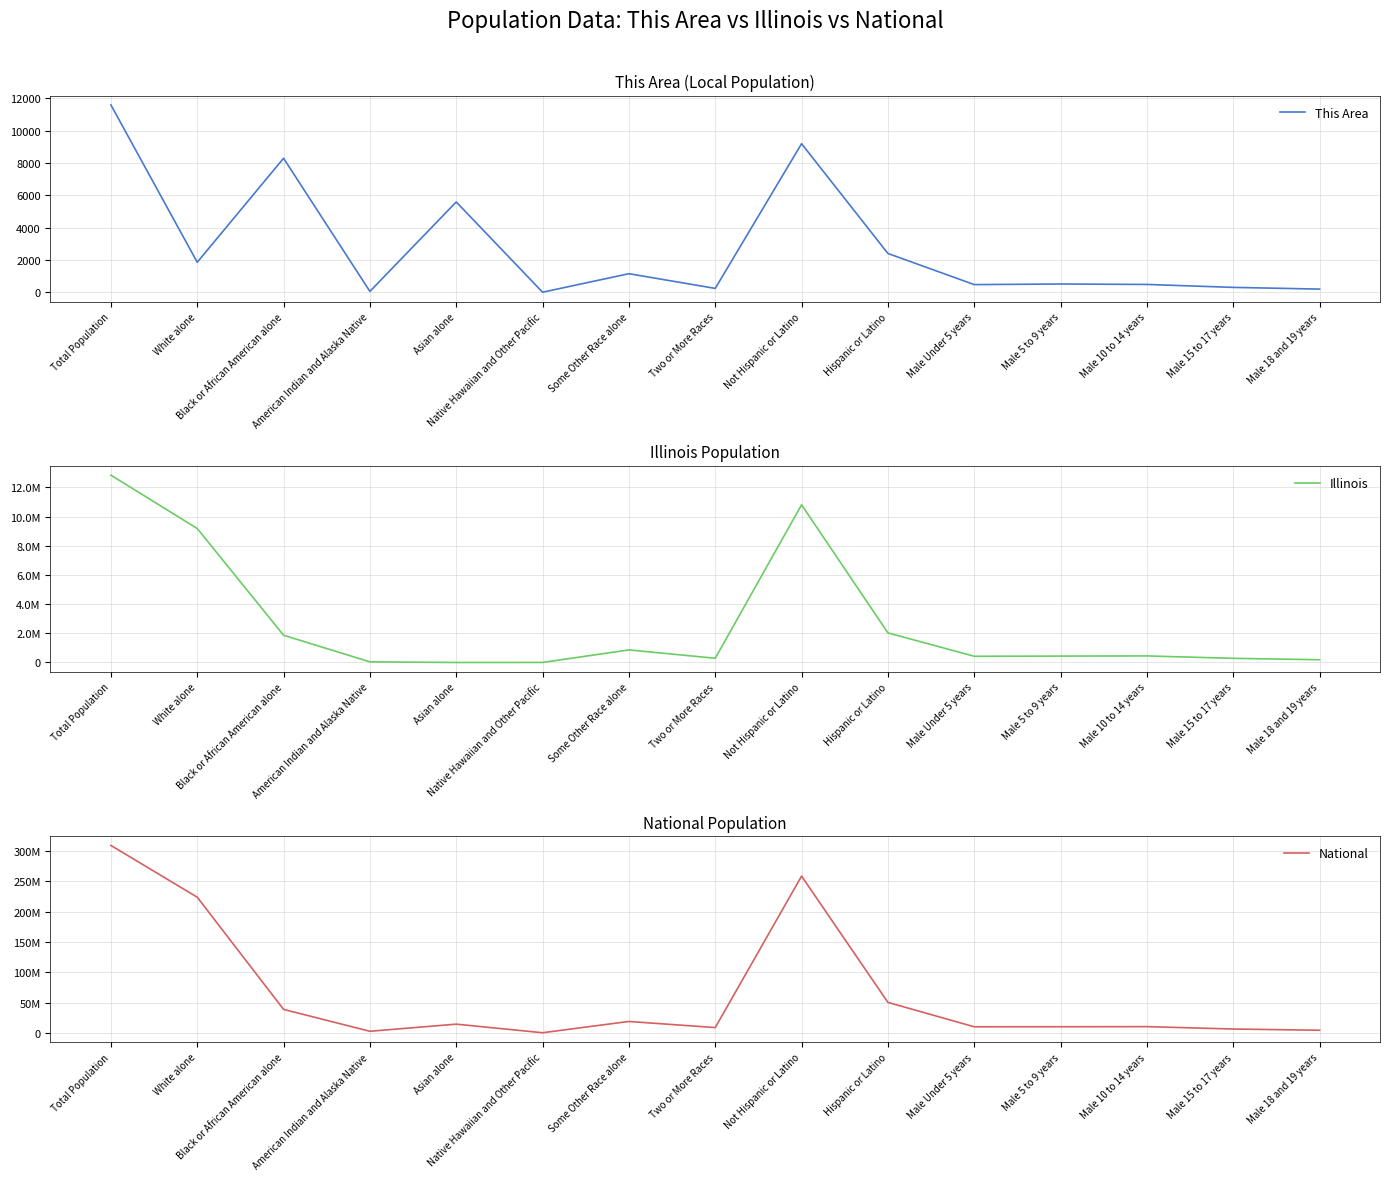

How many lines are shown in the chart?

3